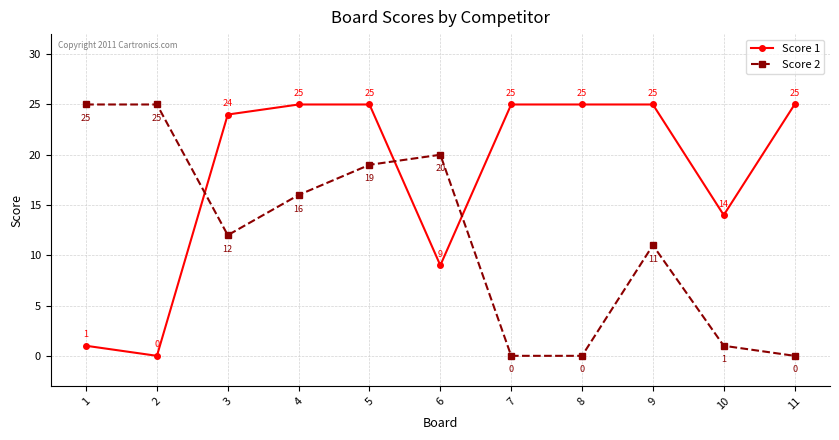

At which category is the sum across all series the highest?

5